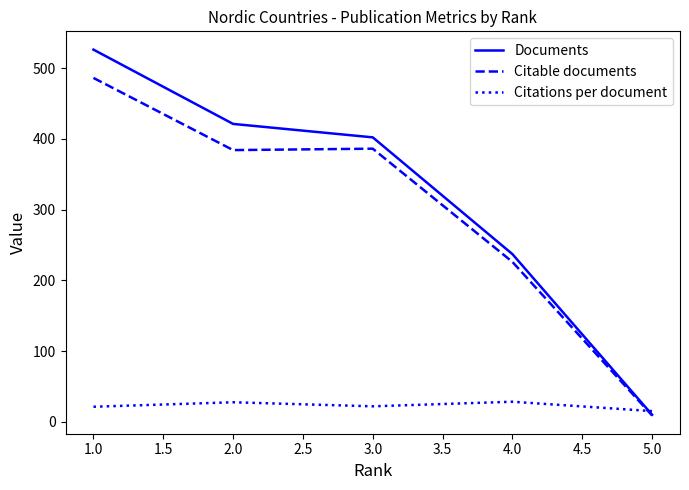

What is the difference between the second highest and minimum values in the Documents series?

411.0